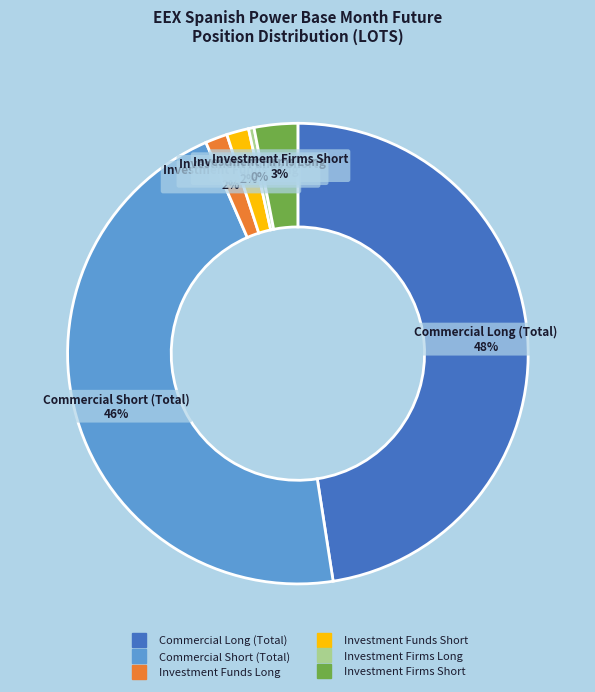

True or false: Investment Funds Short accounts for 2% of the total.

True